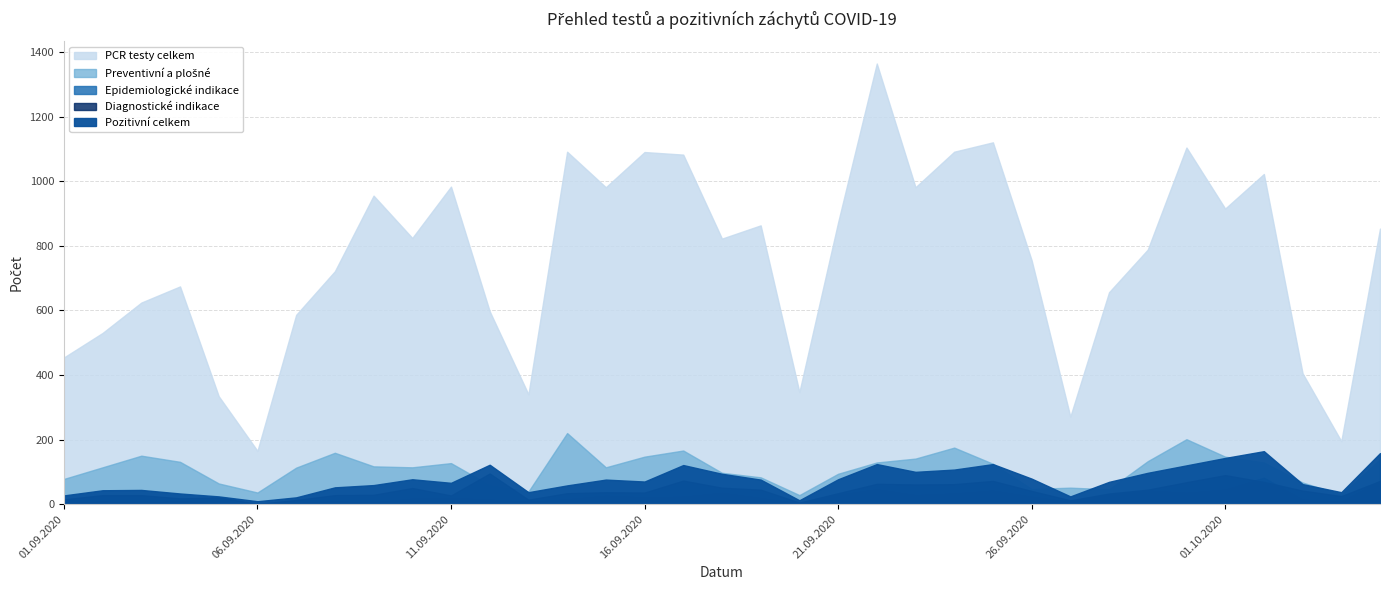

At which category does Epidemiologické indikace reach its first local peak?

02.09.2020